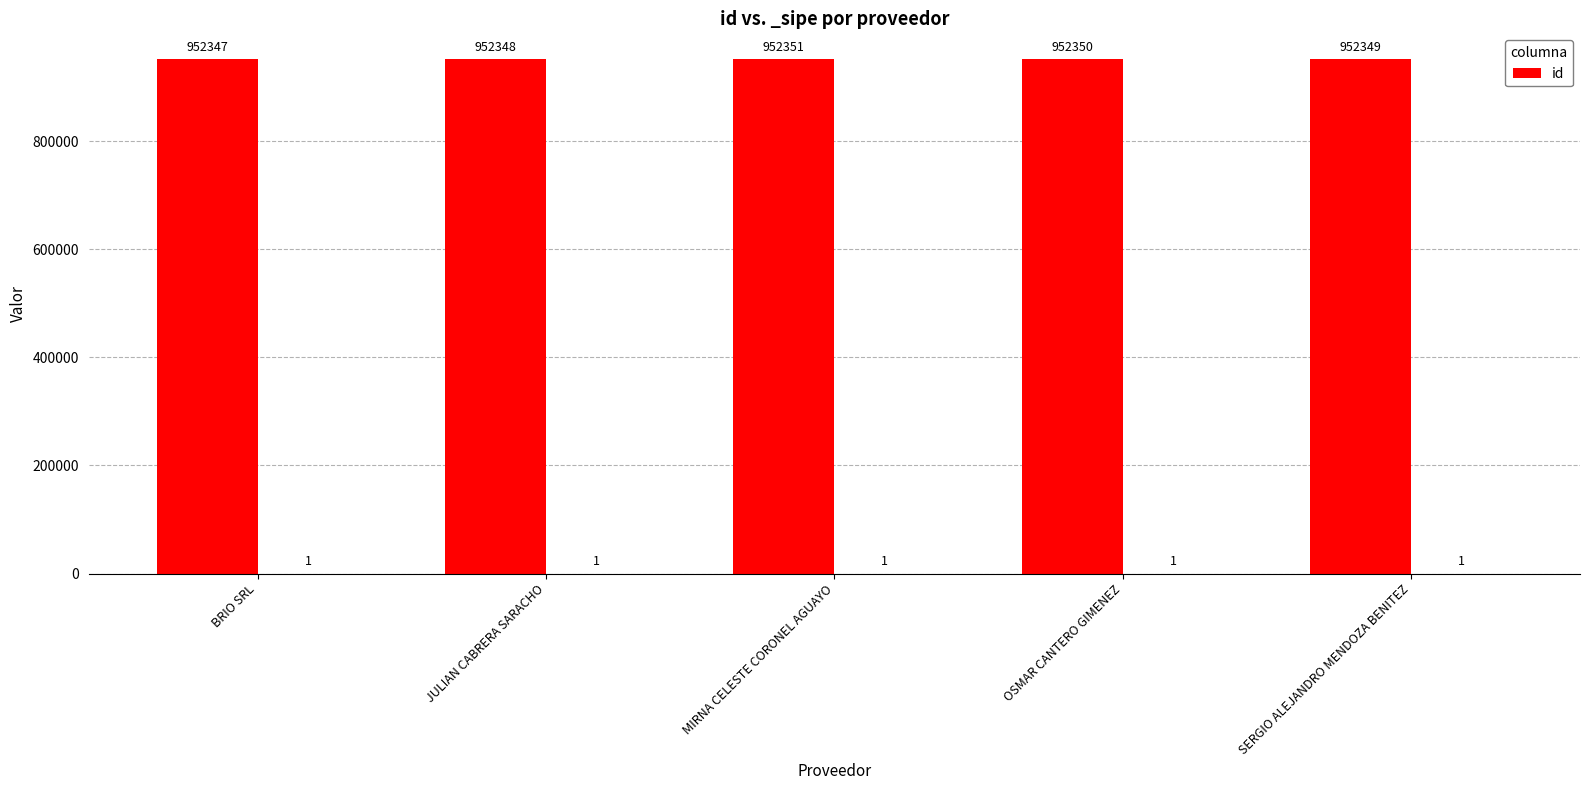

Reading left to right, what are all the values shown in this chart?

BRIO SRL=952347	JULIAN CABRERA SARACHO=952348	MIRNA CELESTE CORONEL AGUAYO=952351	OSMAR CANTERO GIMENEZ=952350	SERGIO ALEJANDRO MENDOZA BENITEZ=952349